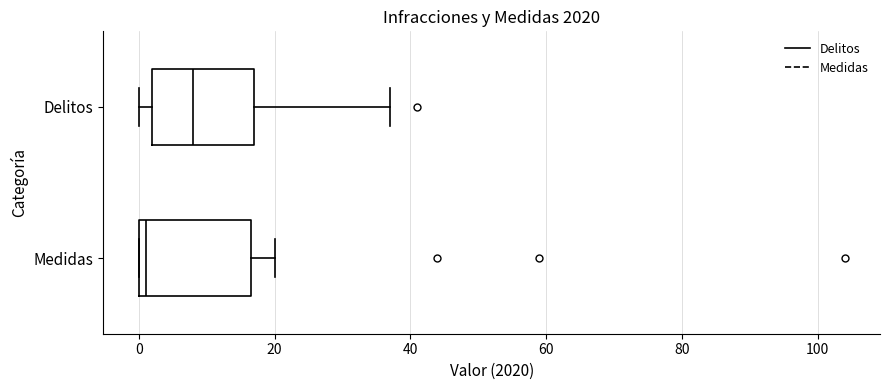

Reading bottom to top, transcribe this box plot: for each box, give where its median line is, the range the box spans, and where its two whiskers end, as read against the x-axis. The values are not printed on the chart, so give them approximately, as read against the axis.

Medidas: median 2, box 0 to 16, whiskers 0 to 20
Delitos: median 8, box 2 to 18, whiskers 0 to 38